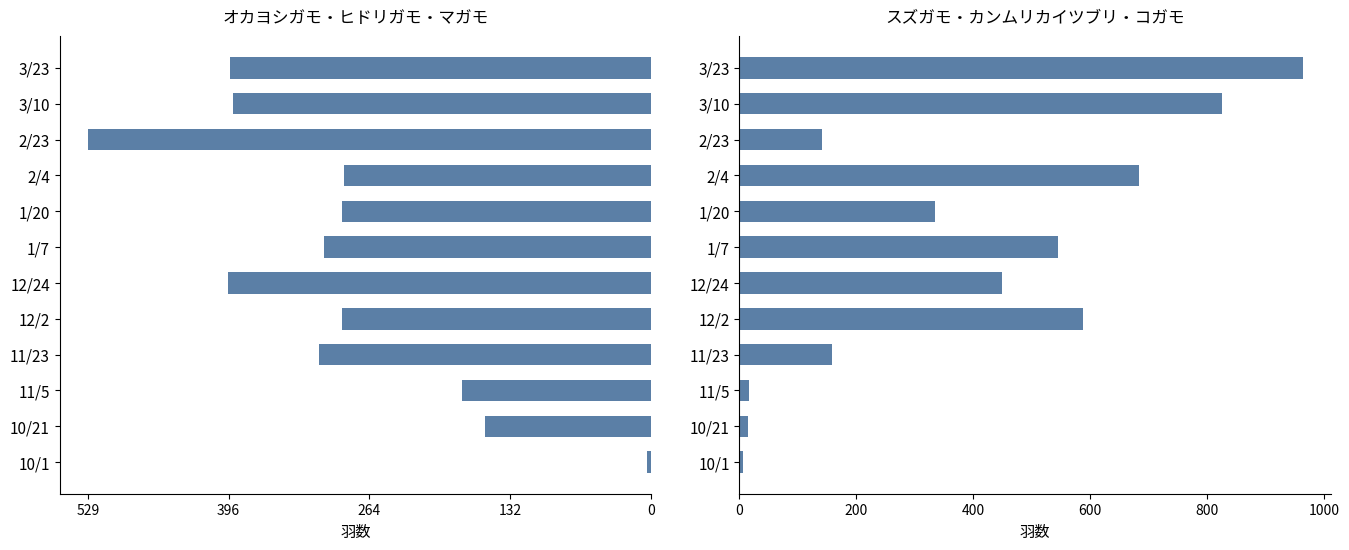

Which series has the widest spread of values?

スズガモ+カンムリカイツブリ+コガモ